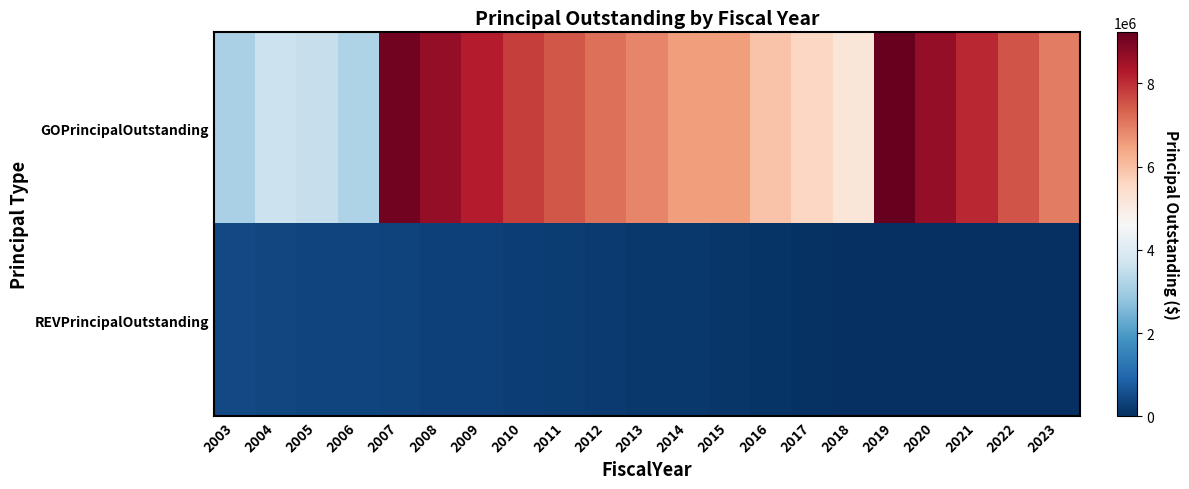

What is the total value across all series at 2009?

8525000